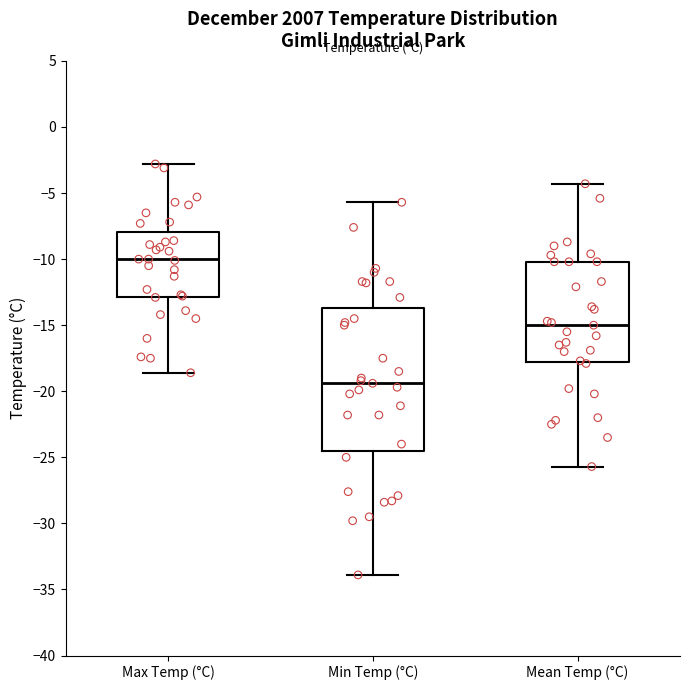

Which box has the highest median line?

Max Temp (°C)